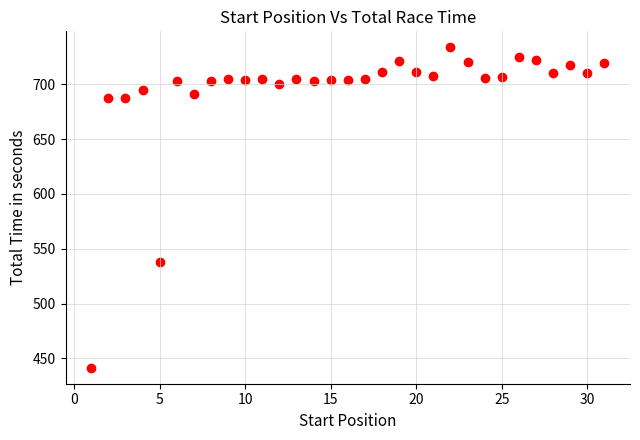

What is the range of Y values (max minus min)?

292.0